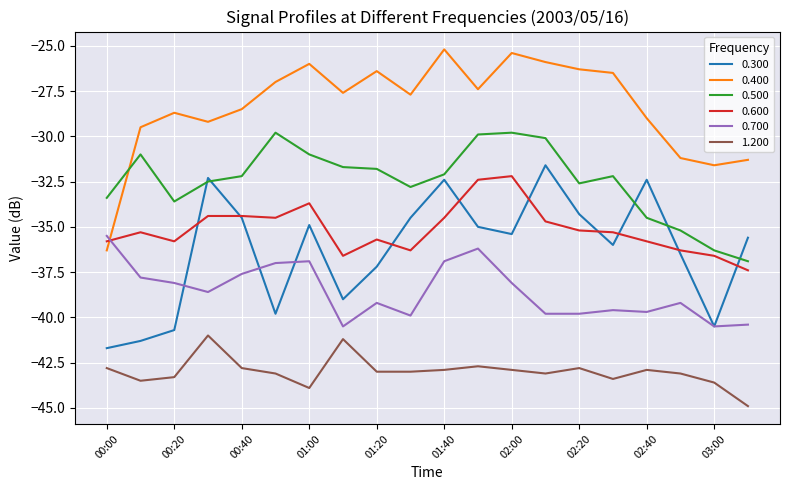

True or false: 1.200 and 0.600 cross at least once.

False